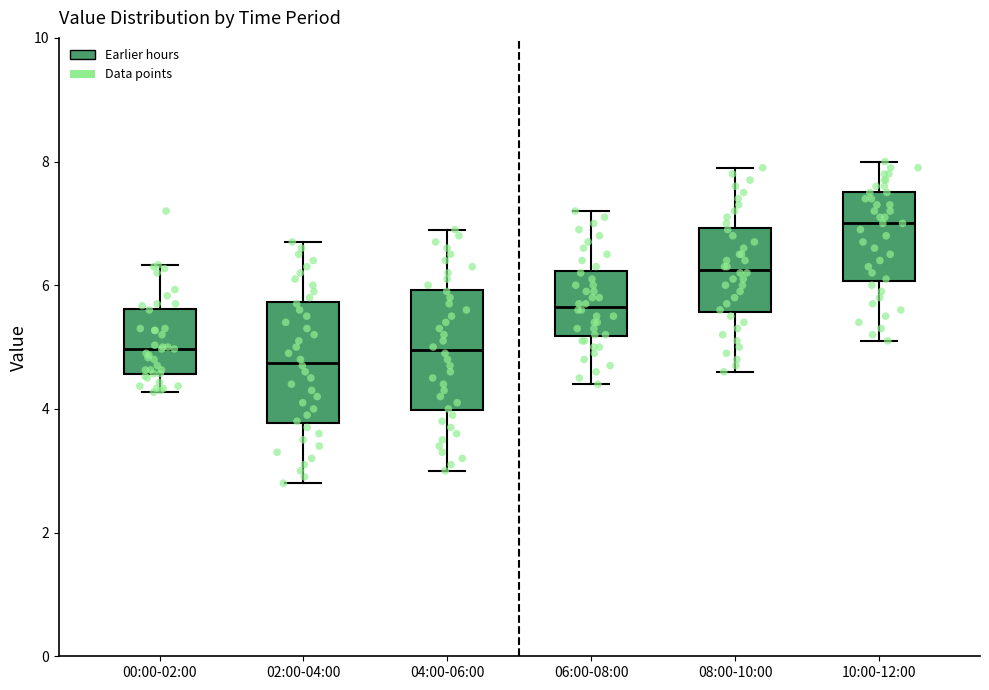

Where does the upper whisker of the box for 06:00-08:00 end on the y-axis? The values are not printed on the chart, so give them approximately, as read against the axis.

7.2